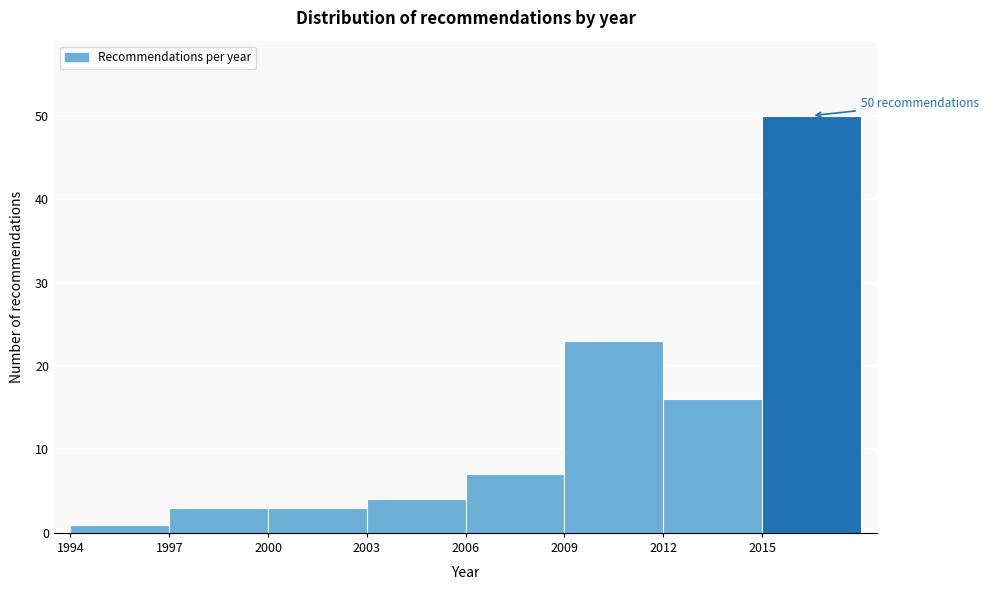

Over which range of the x-axis is the bar tallest?

2015 to 2018